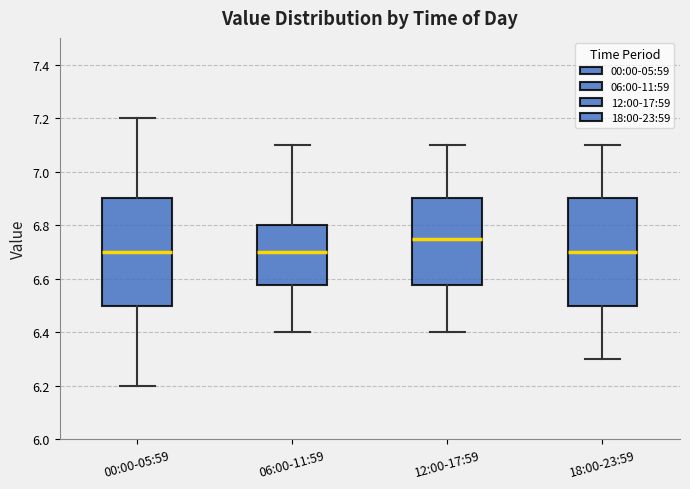

Which box's median line is the highest?

12:00-17:59